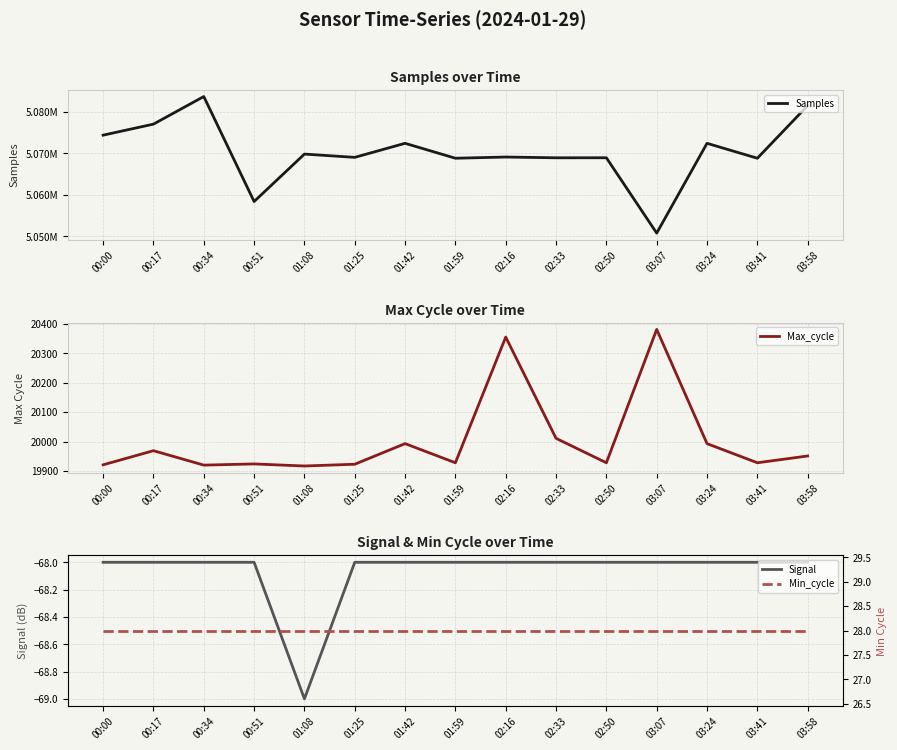

How many values in the Samples series are below 5069110?

7